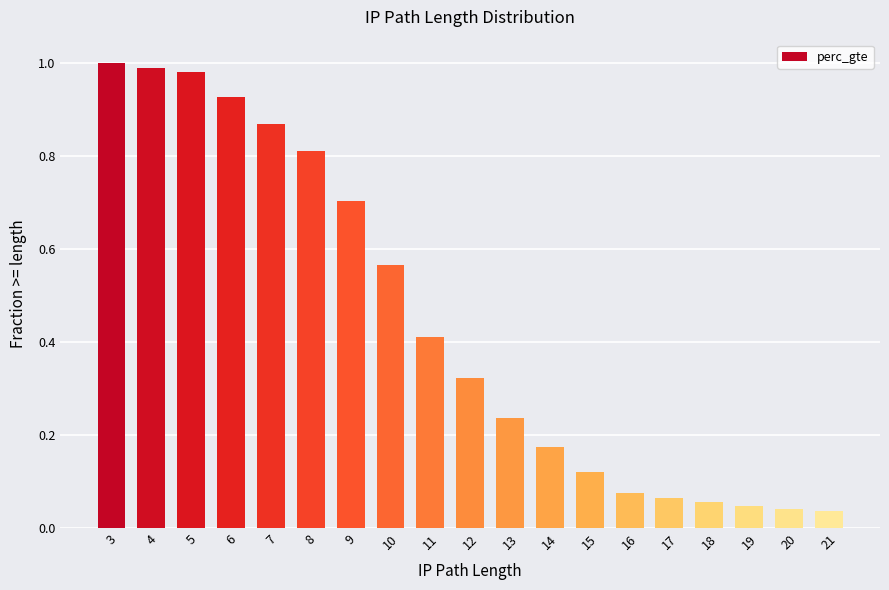

What is the sum of the values at 17 and 11?

0.5